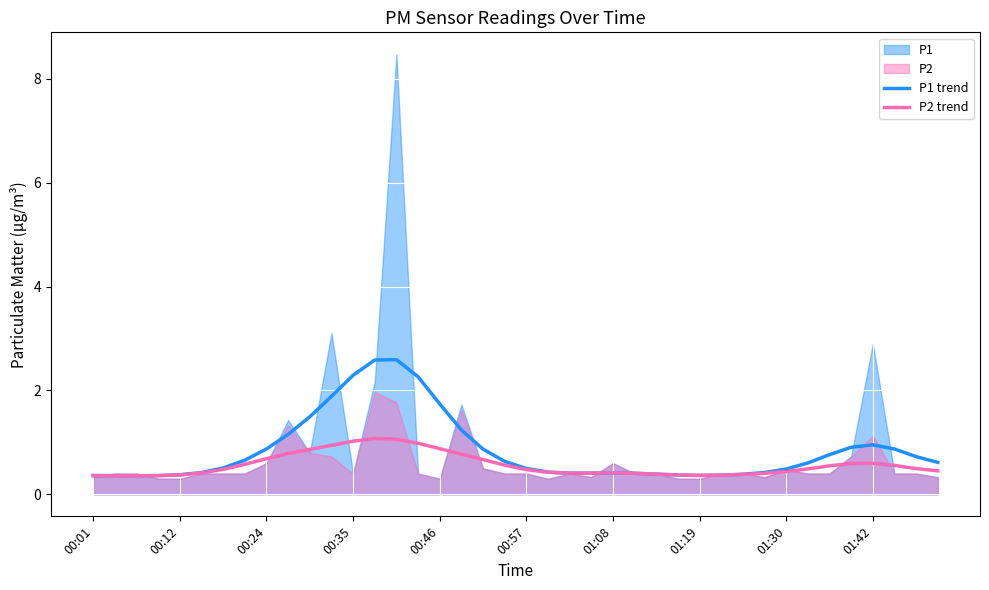

What is the minimum value for P2 trend?

0.4